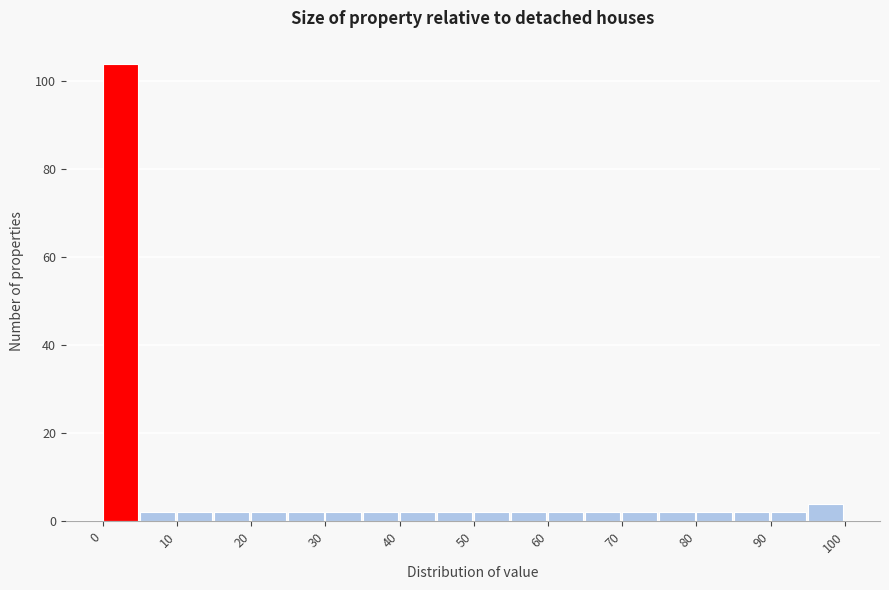

Reading left to right, list every bar in this chart as the range it spans on the x-axis followed by its height. The values are not printed on the chart, so give them approximately, as read against the axis.

0 to 5: 104
5 to 10: 2
10 to 15: 2
15 to 20: 2
20 to 25: 2
25 to 30: 2
30 to 35: 2
35 to 40: 2
40 to 45: 2
45 to 50: 2
50 to 55: 2
55 to 60: 2
60 to 65: 2
65 to 70: 2
70 to 75: 2
75 to 80: 2
80 to 85: 2
85 to 90: 2
90 to 95: 2
95 to 100: 4